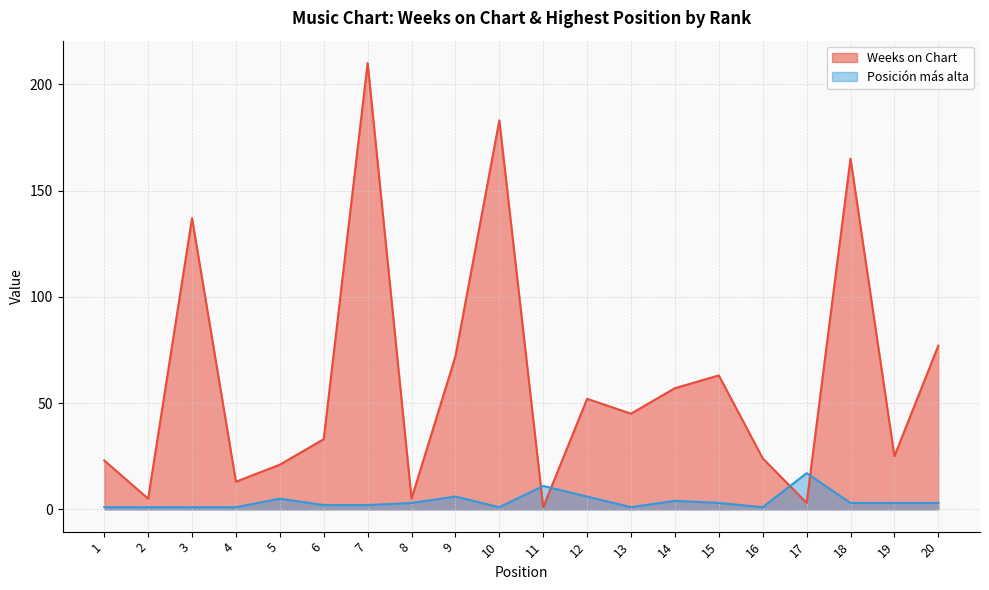

At which label does Weeks on Chart first exceed 45?

3